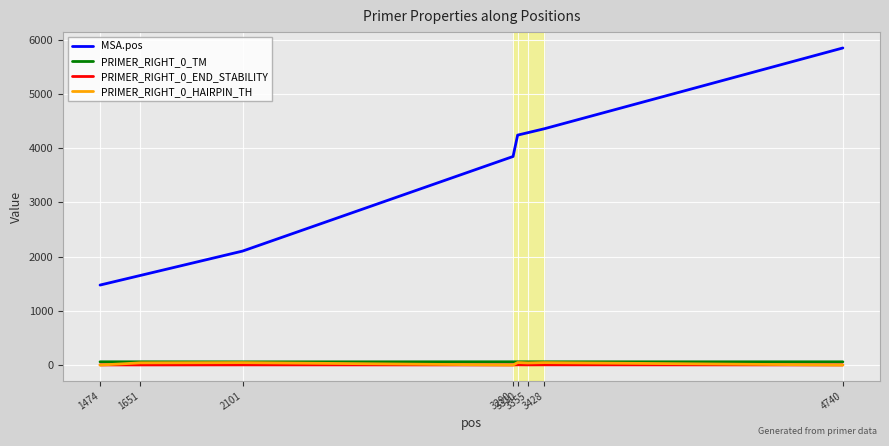

The value of PRIMER_RIGHT_0_HAIRPIN_TH at 3310 is 46.4. True or false?

True